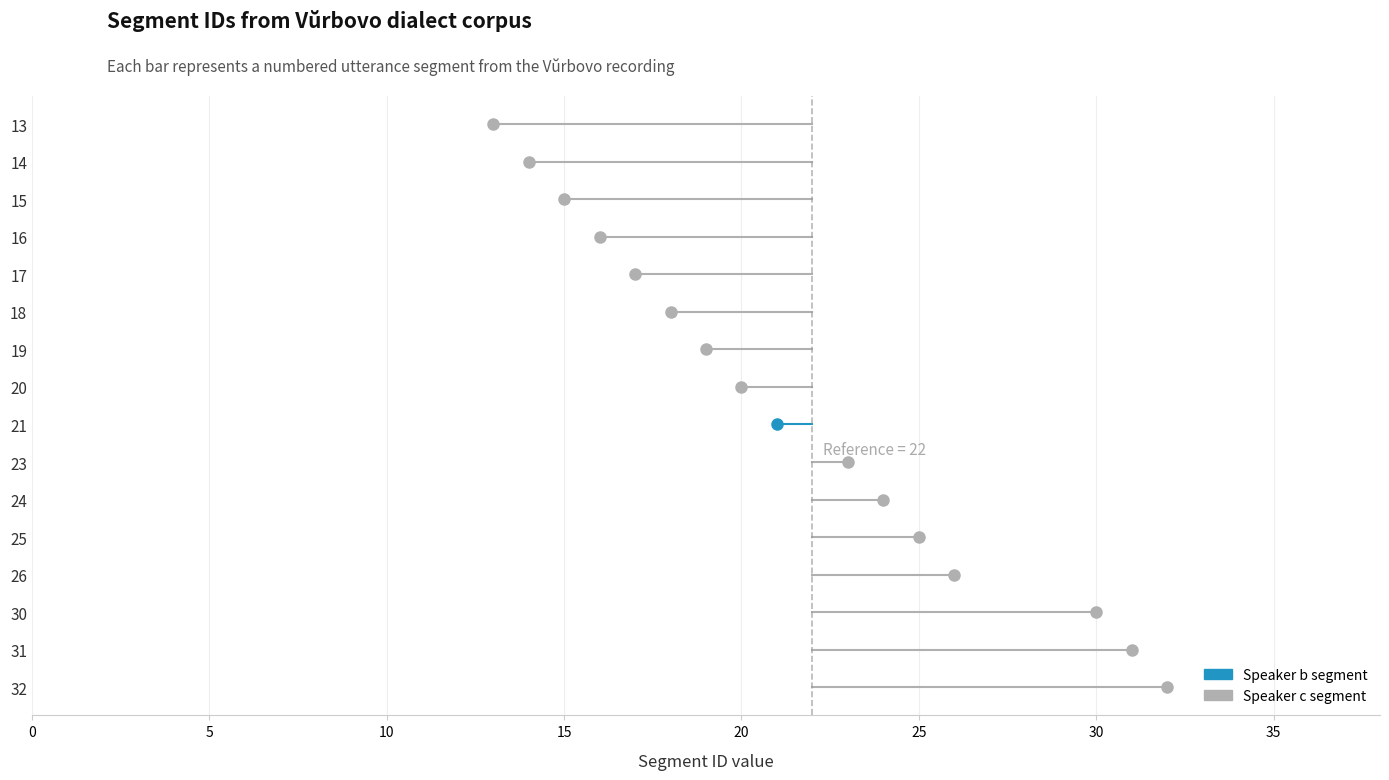

Which category has the lowest value across all series?

13